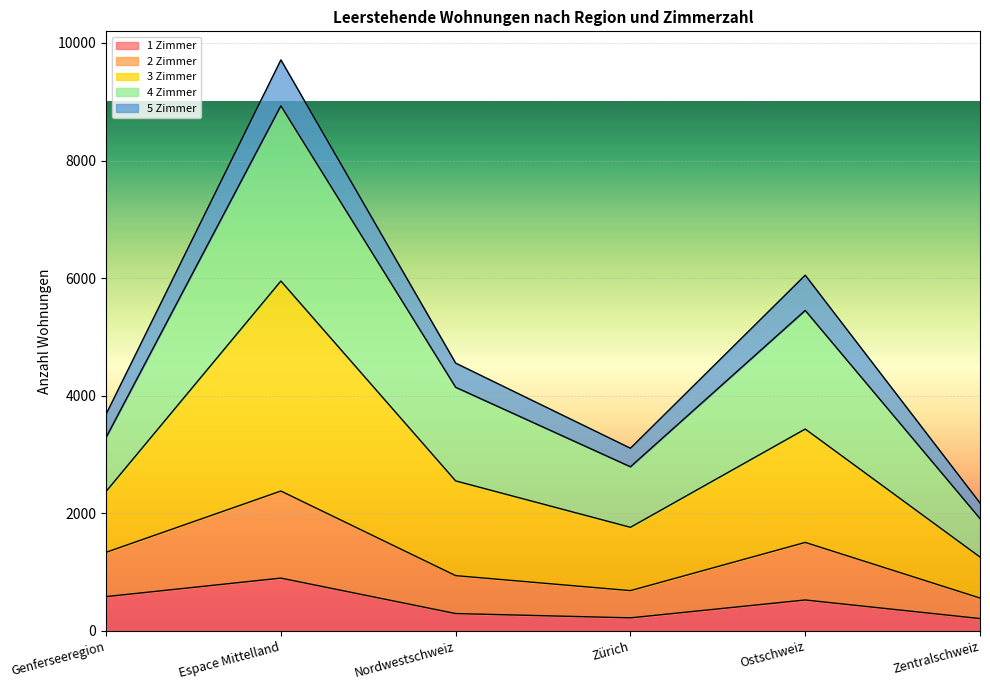

The value of 3 Zimmer at Zentralschweiz is 3434. True or false?

False